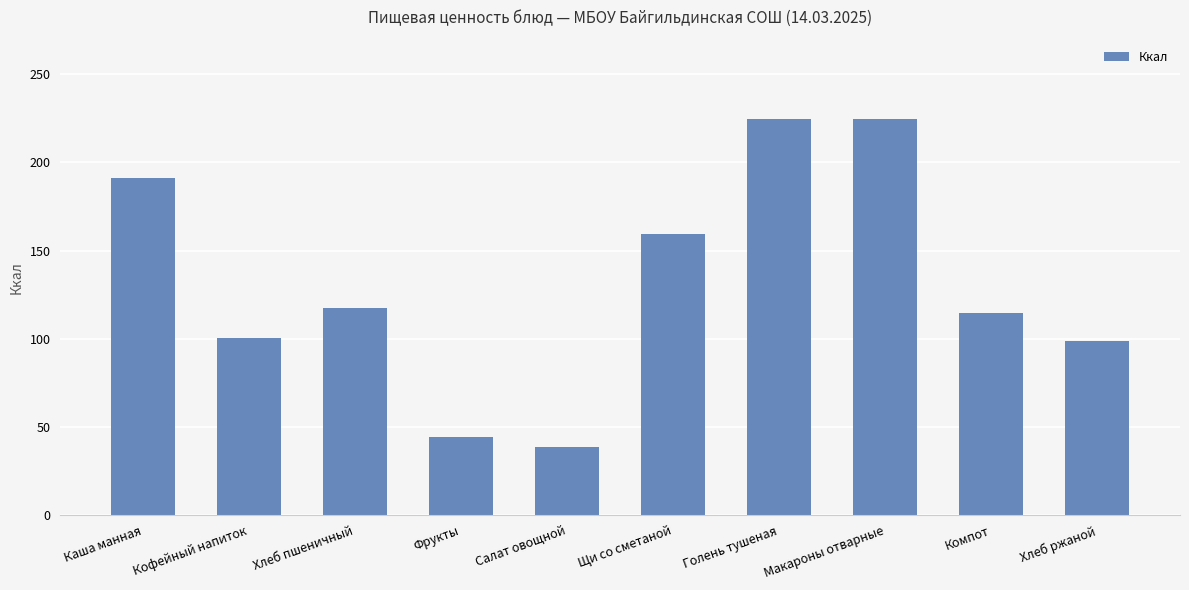

How many bars are there in total?

10